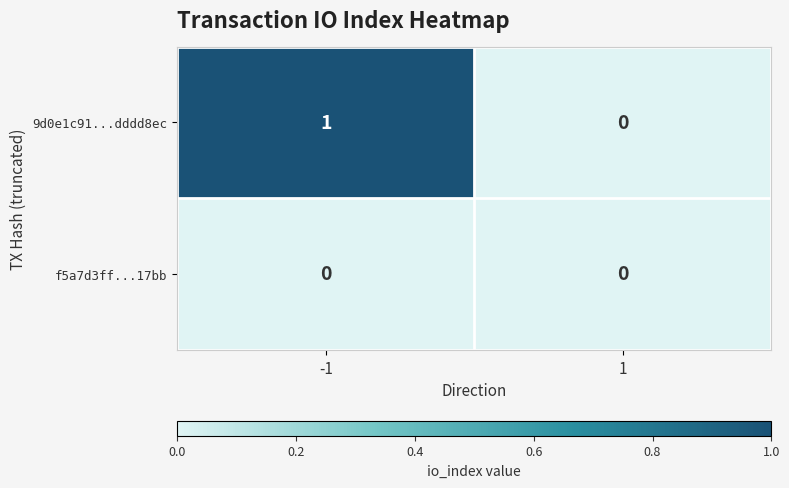

Which series has the largest total across all categories?

9d0e1c91...dddd8ec